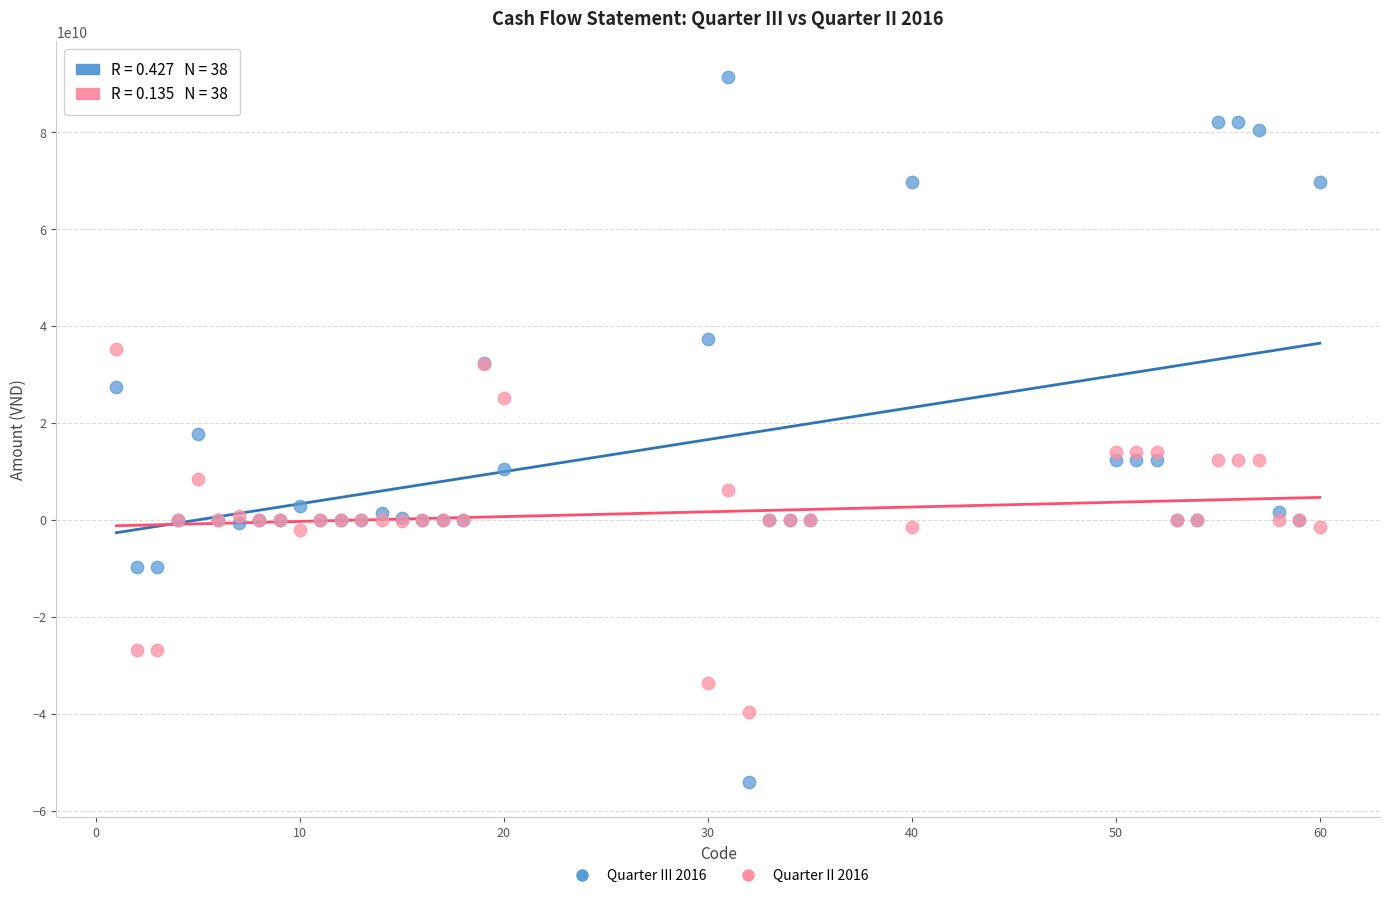

Which series reaches the minimum Y coordinate?

Quarter III 2016